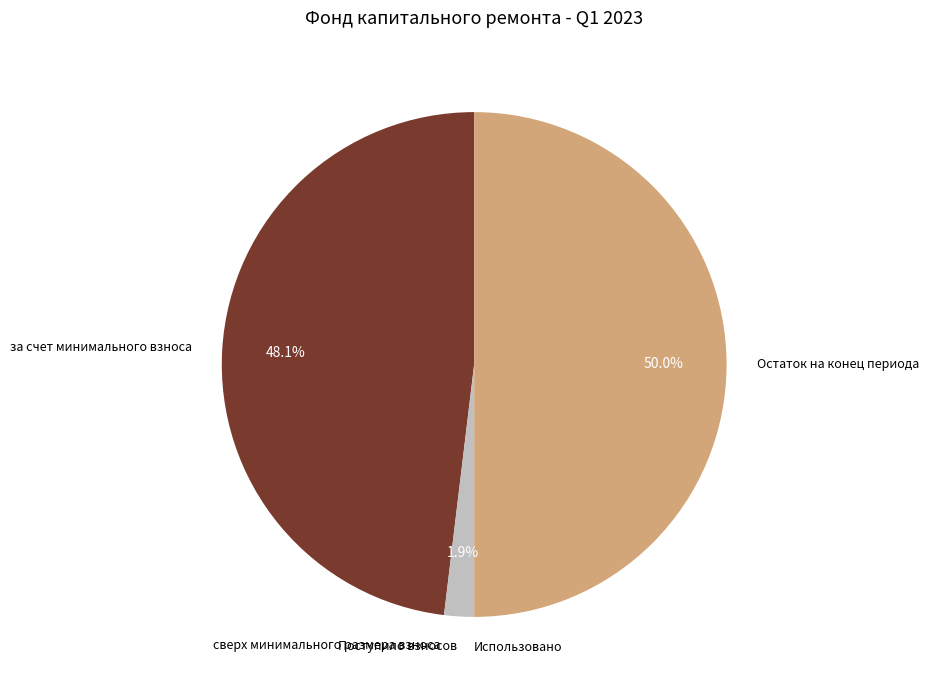

What is the total percentage of Остаток на конец периода and Поступило взносов?

51.9%